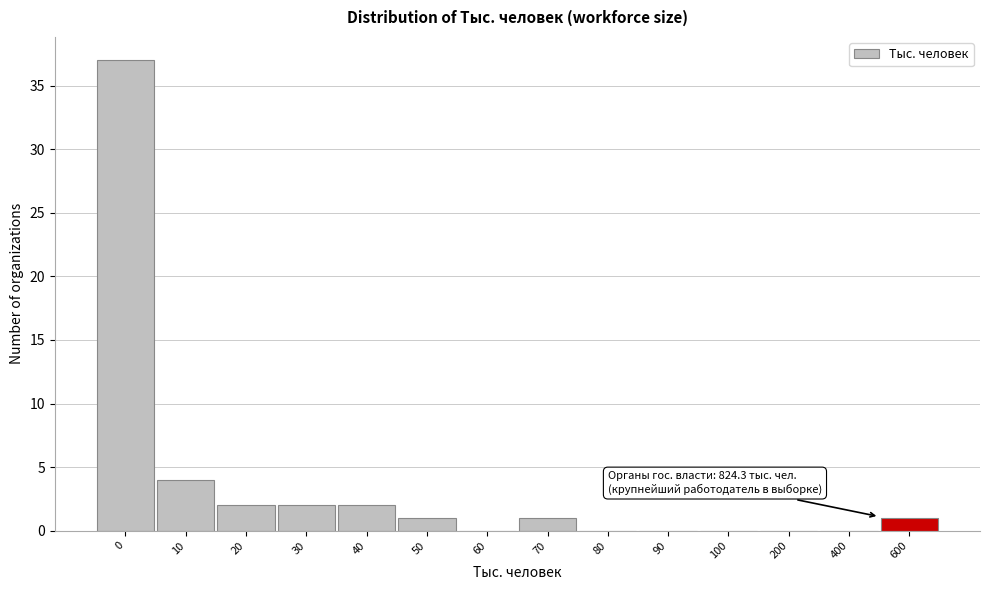

Reading left to right, list all the values displayed in this chart.

0=37	10=4	20=2	30=2	40=2	50=1	60=0	70=1	80=0	90=0	100=0	200=0	400=0	600=1